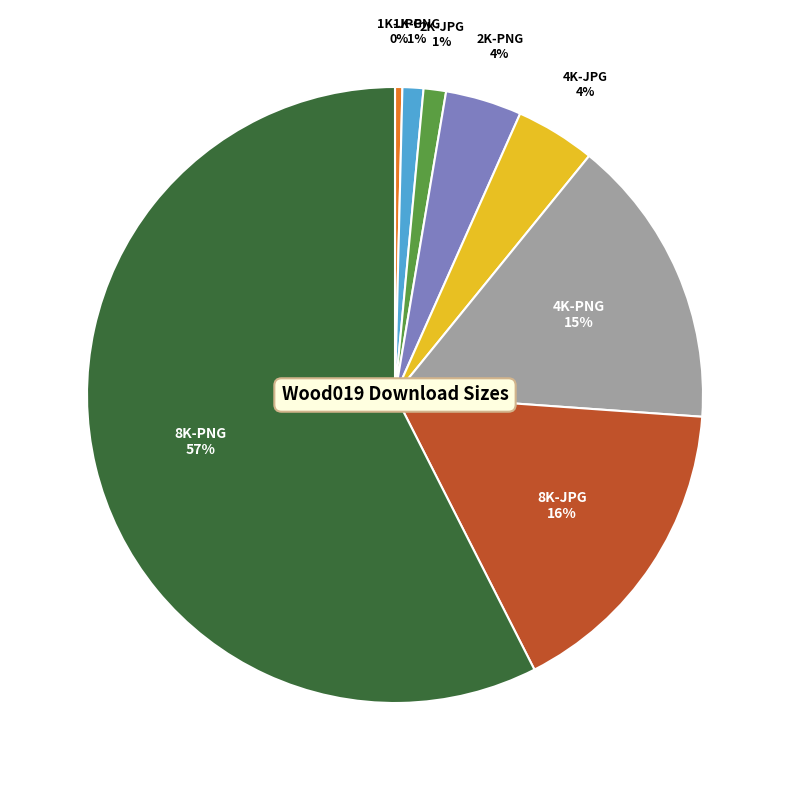

What percentage is the 2K-PNG slice, to the nearest percent?

4%